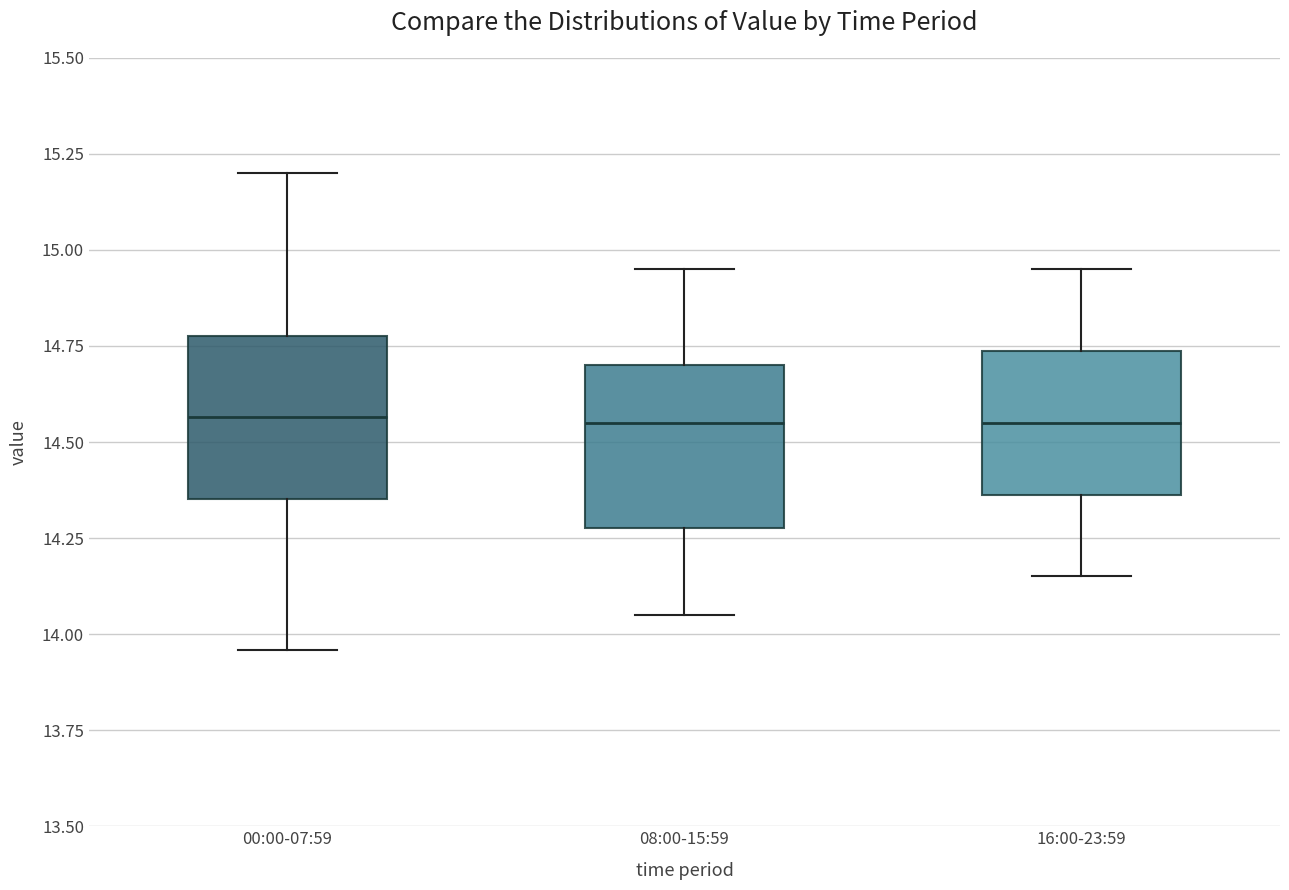

Reading left to right, transcribe this box plot: for each box, give where its median line is, the range the box spans, and where its two whiskers end, as read against the y-axis. The values are not printed on the chart, so give them approximately, as read against the axis.

00:00-07:59: median 14.55, box 14.35 to 14.80, whiskers 13.95 to 15.20
08:00-15:59: median 14.55, box 14.30 to 14.70, whiskers 14.05 to 14.95
16:00-23:59: median 14.55, box 14.35 to 14.75, whiskers 14.15 to 14.95